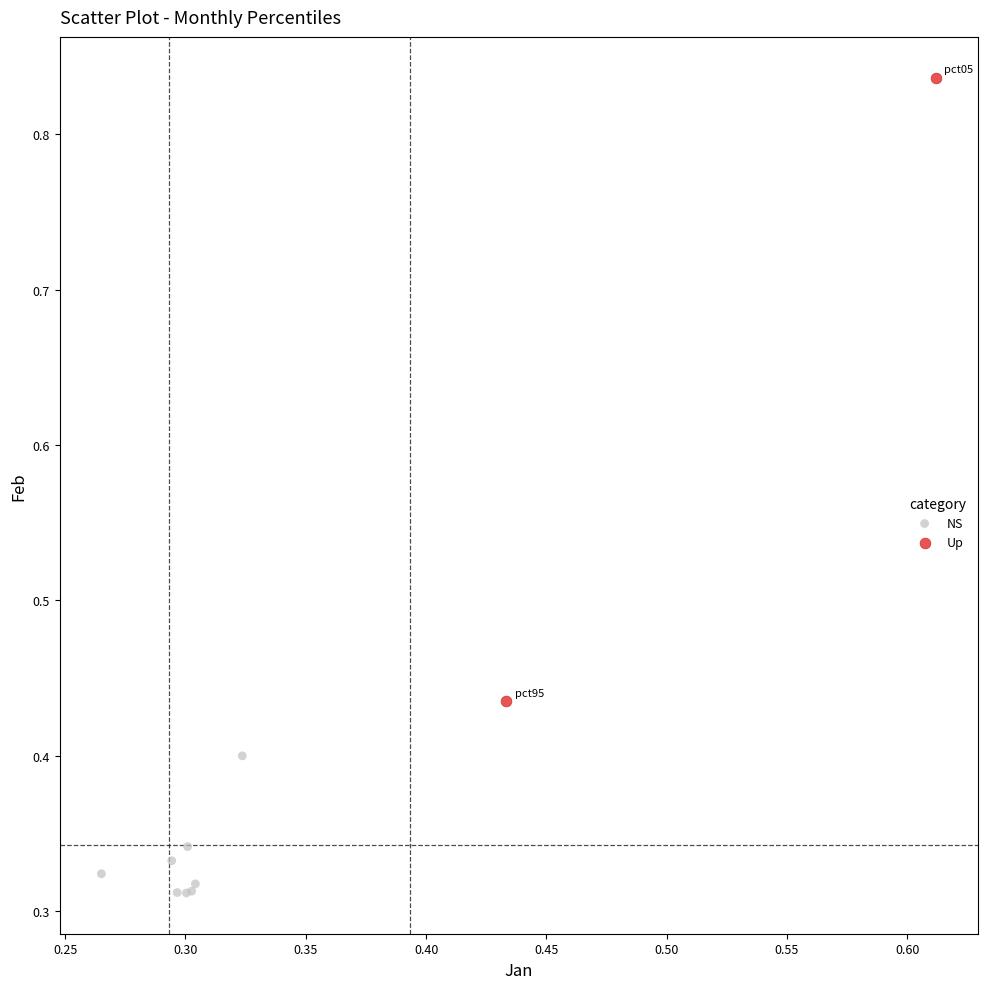

Which series contains the highest Y value?

Up